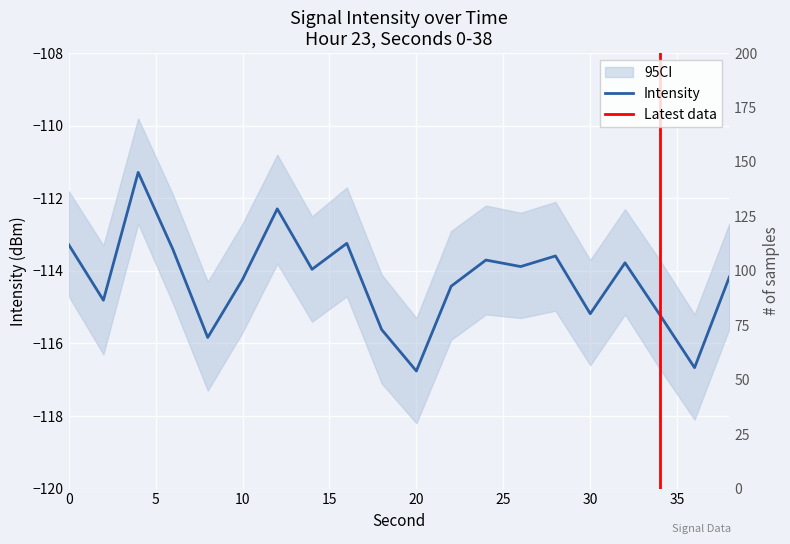

What is the difference between the maximum and minimum values?

5.5